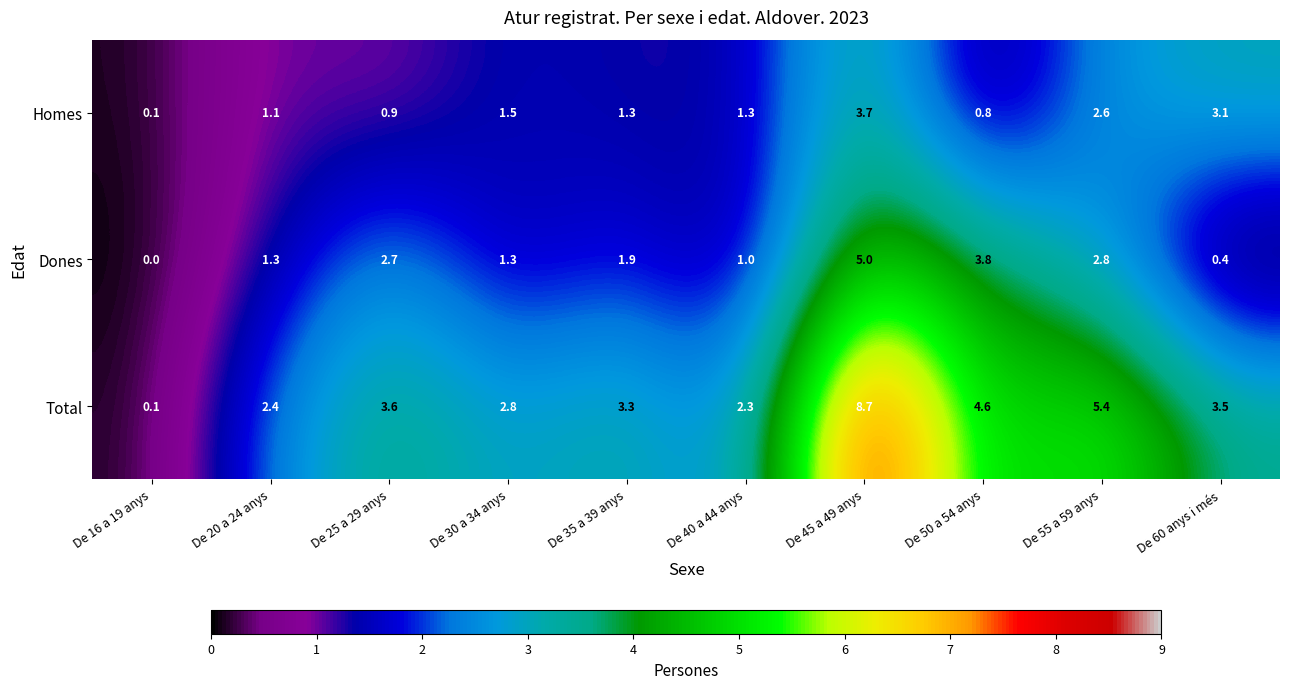

Which series has the largest total across all categories?

Total